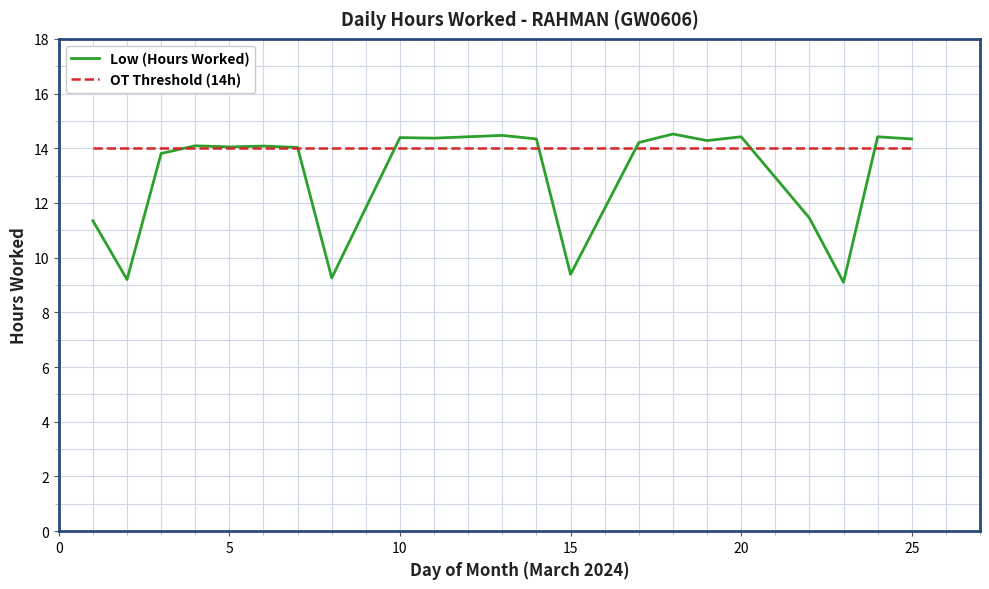

What is the minimum value shown in the chart?

9.1